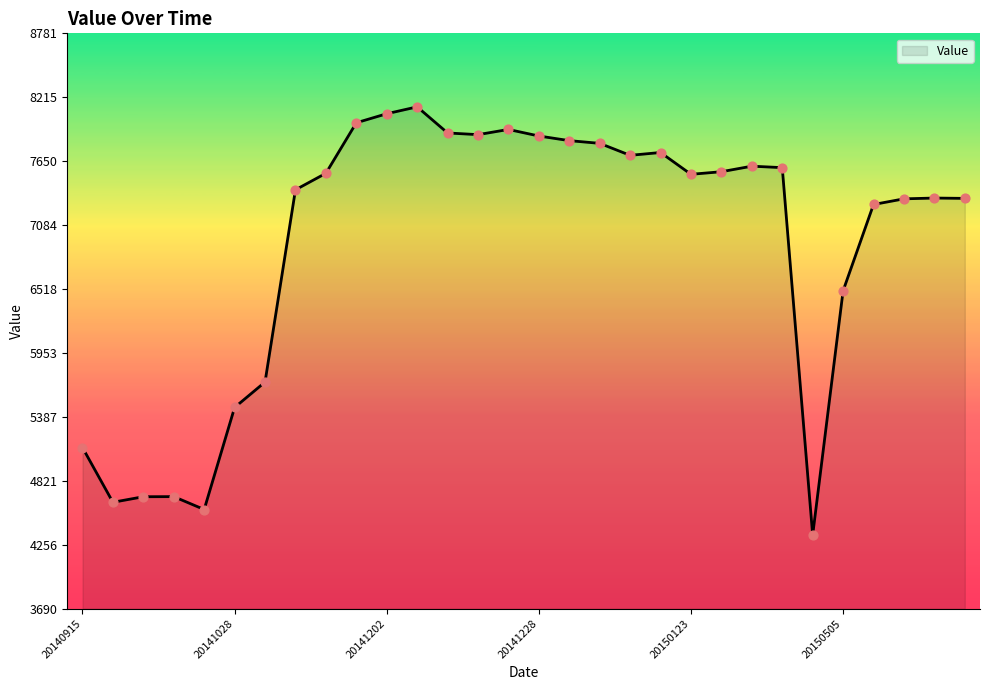

What is the minimum value shown in the chart?

4342